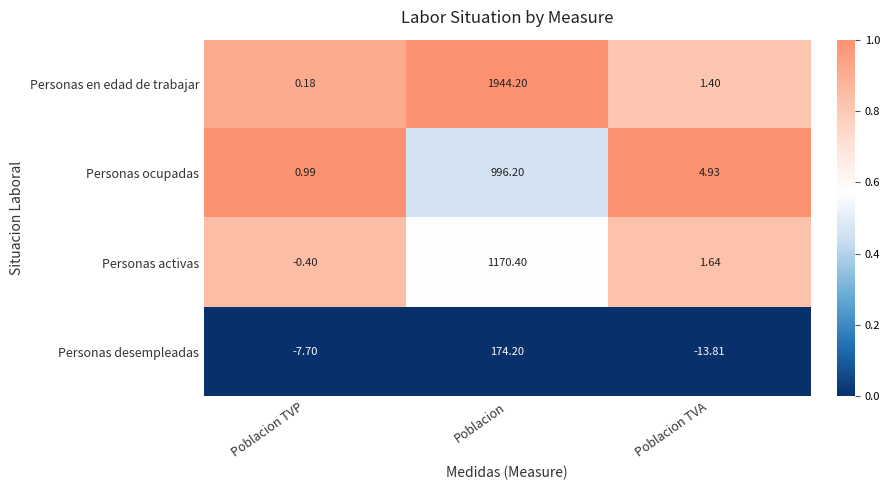

Which series has the largest range (max minus min)?

Personas en edad de trabajar